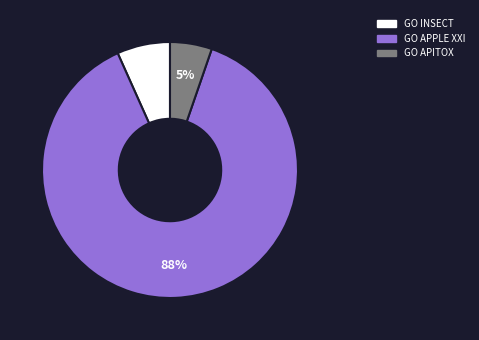

How many slices are in this pie chart?

3